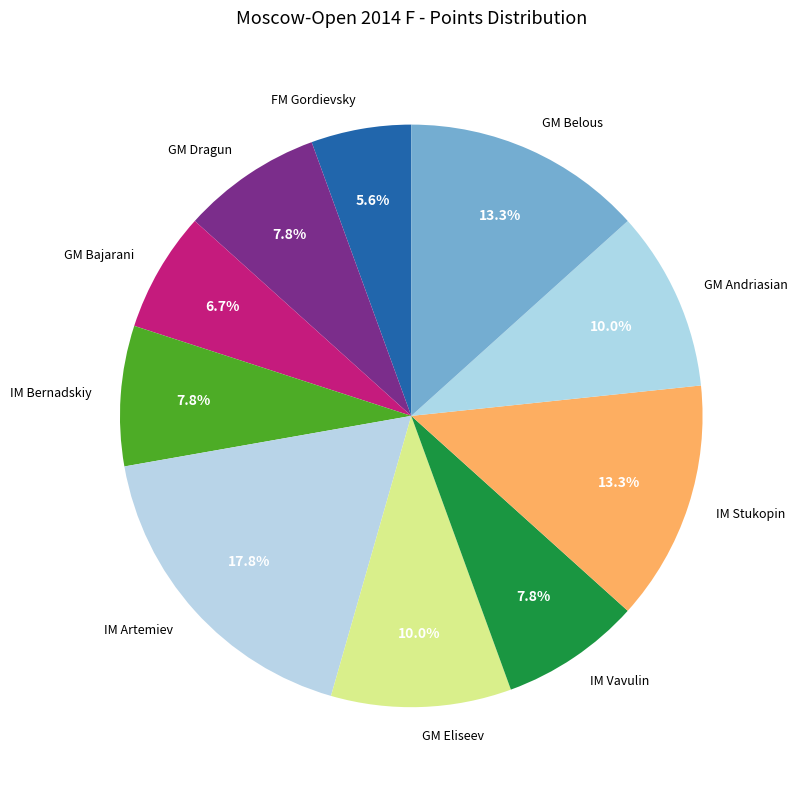

Combined, do GM Eliseev and IM Vavulin account for over 50%?

No